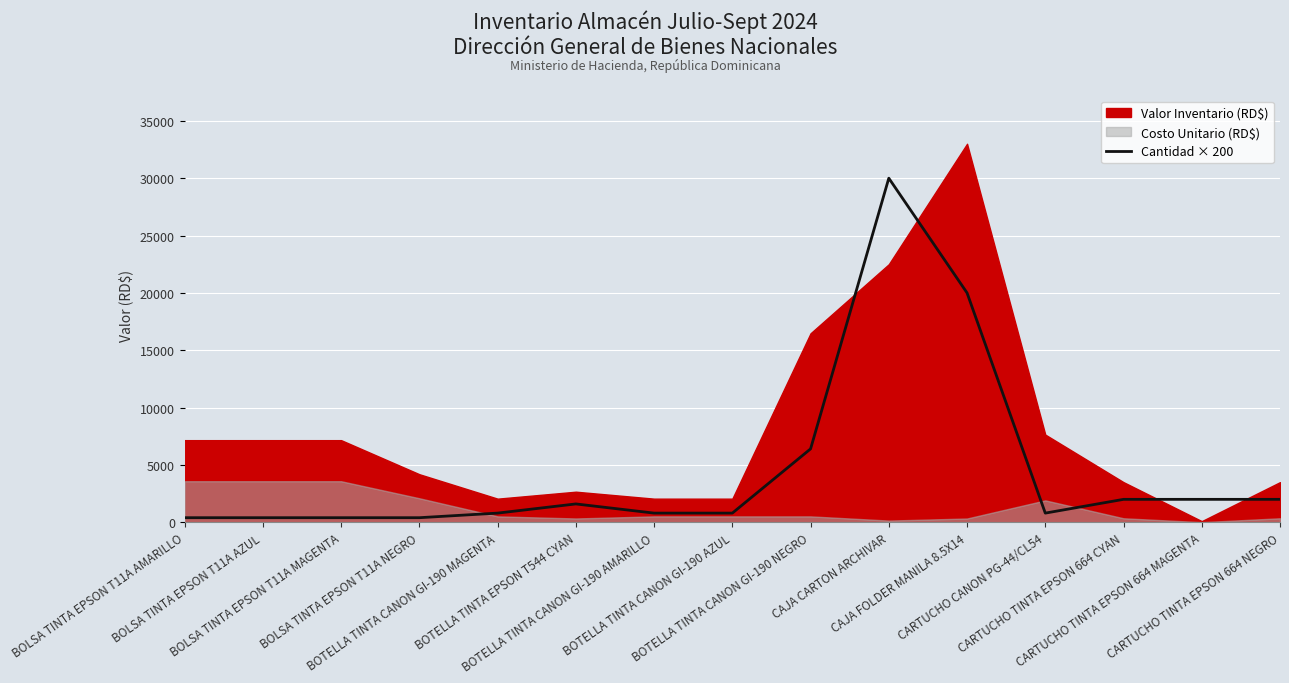

What is the difference between the second highest and second lowest values?

19600